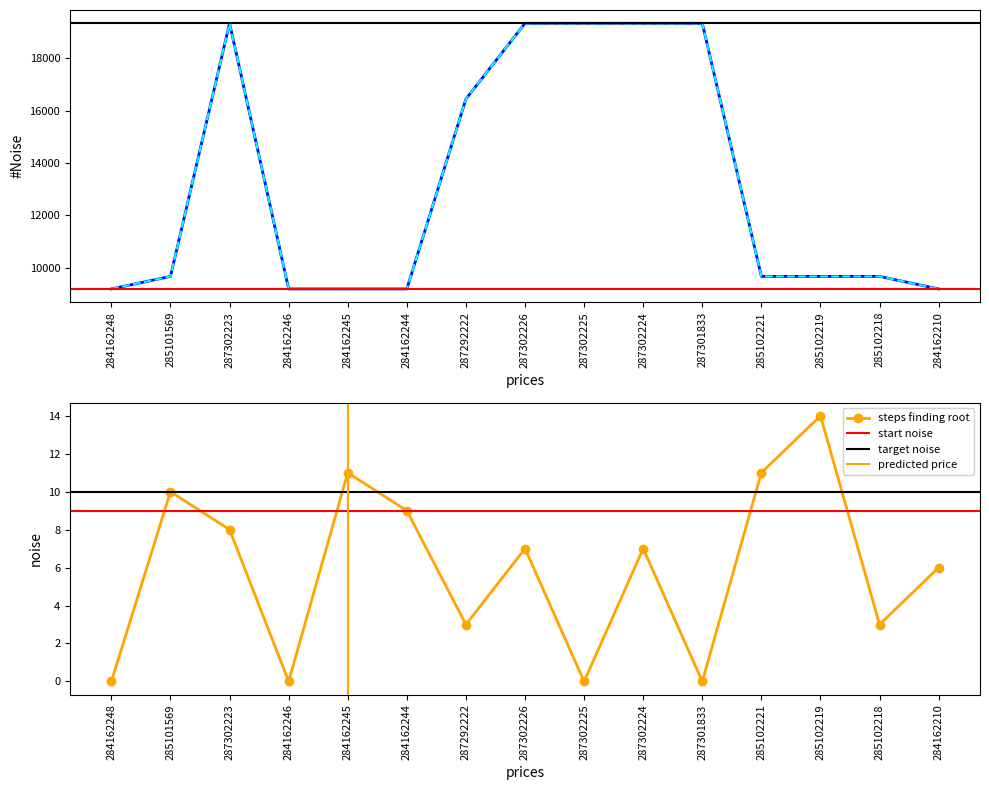

What is the total value across all series at 285102219?

19343.3